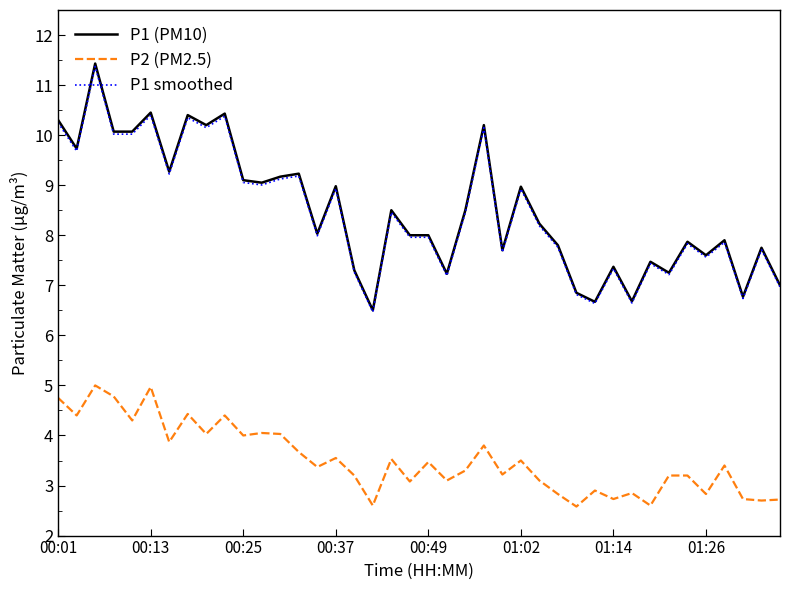

What is the minimum value shown in the chart?

2.6